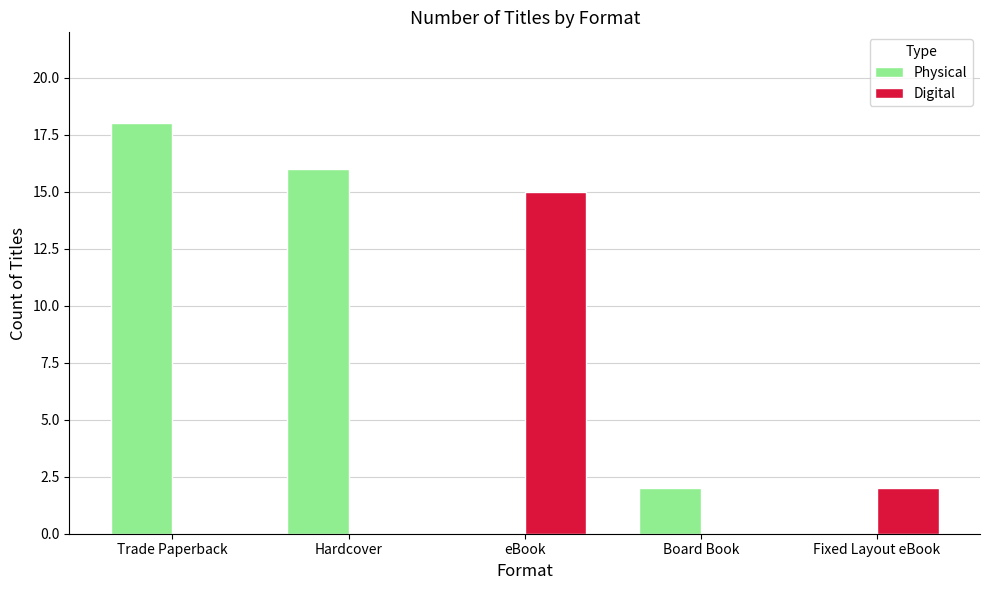

Does the chart contain stacked bars?

No